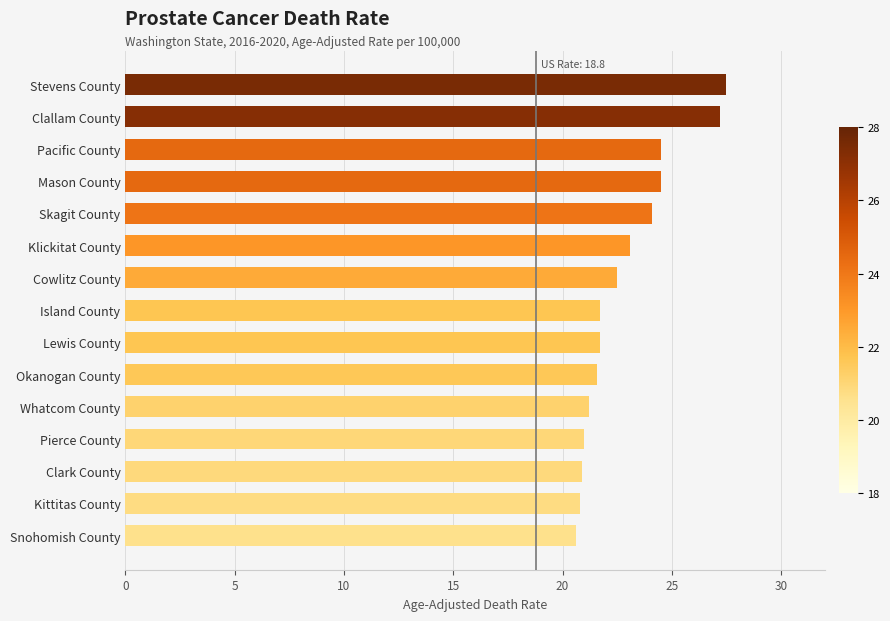

How many bars are there in total?

15